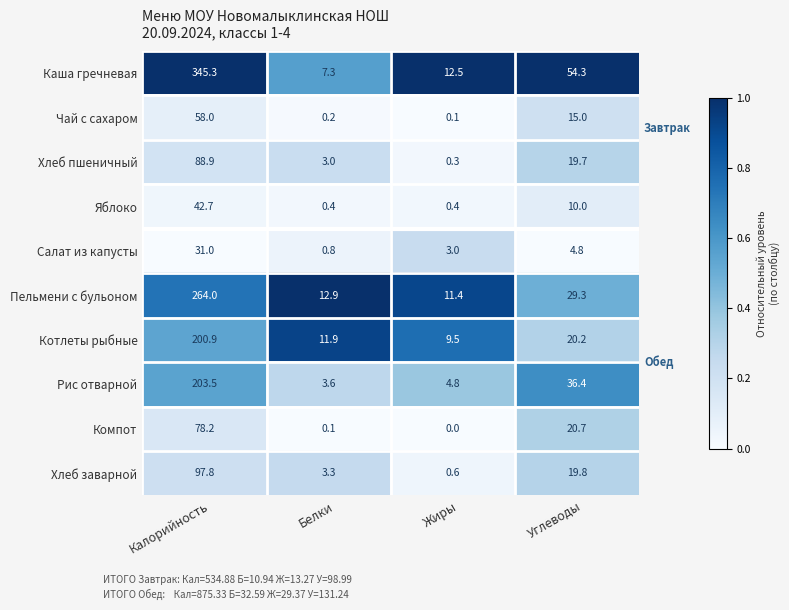

At which label is Яблоко closest to 21?

Углеводы